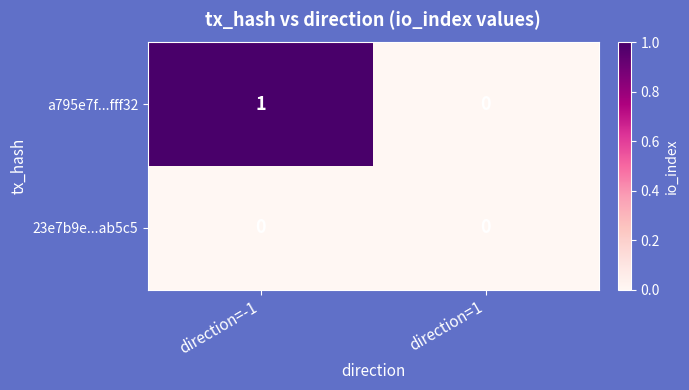

Rank the series by their average value, from lowest to highest.

23e7b9e...ab5c5, a795e7f...fff32